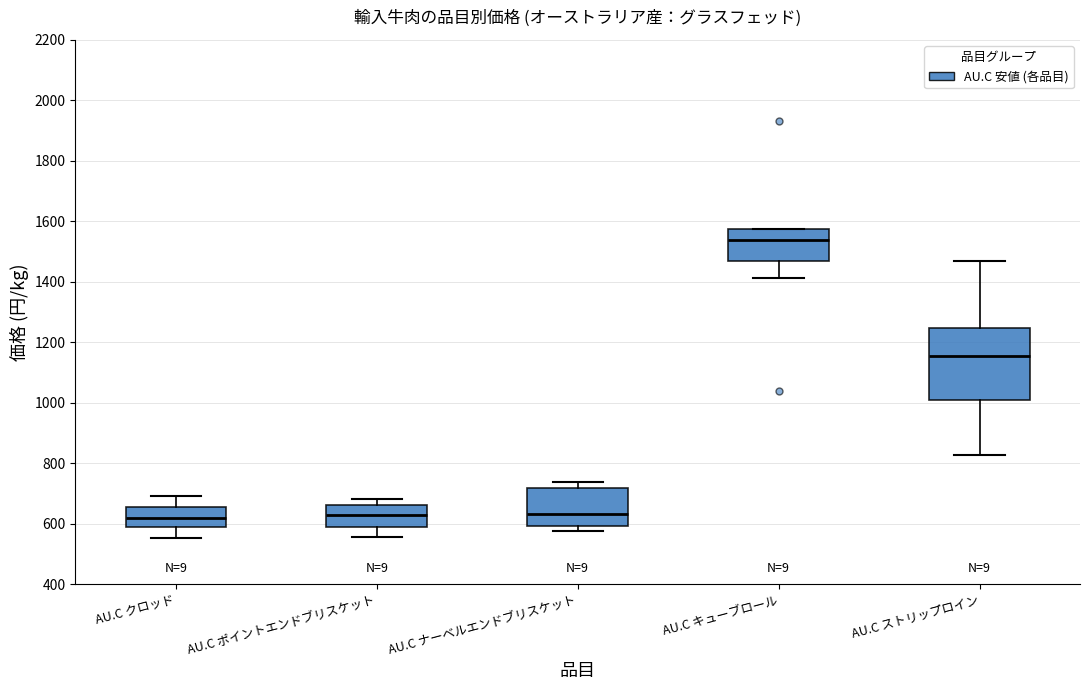

Comparing the boxes themselves (not the whiskers), which one is the tallest?

AU.C ストリップロイン